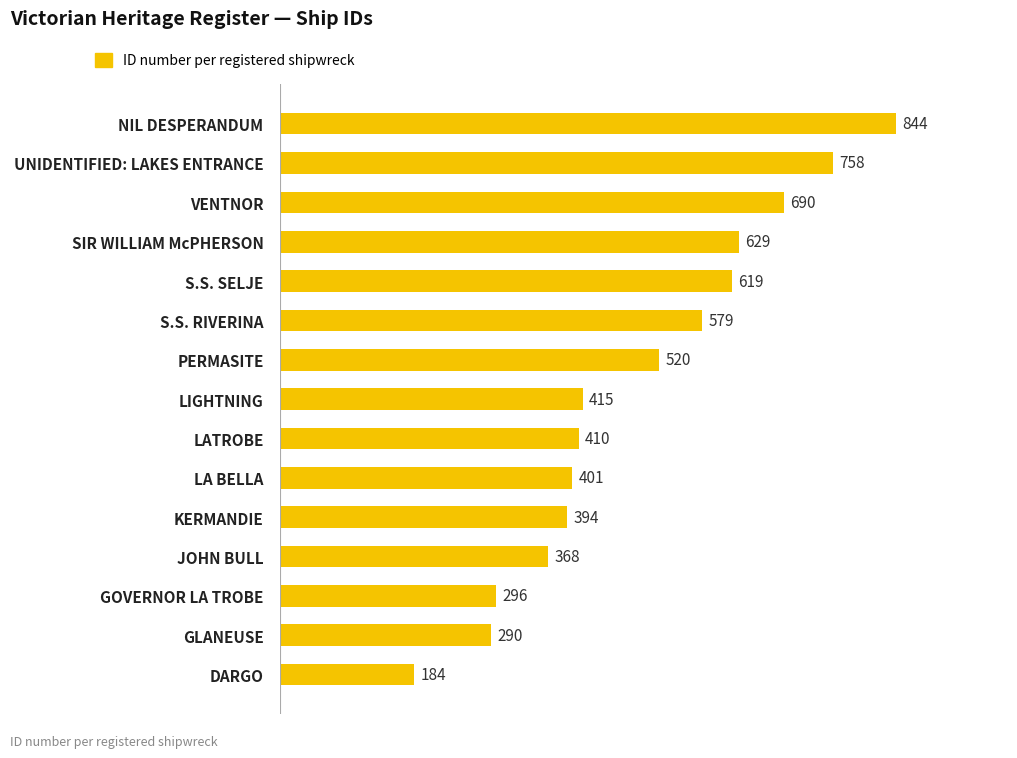

How many bars are there in total?

15